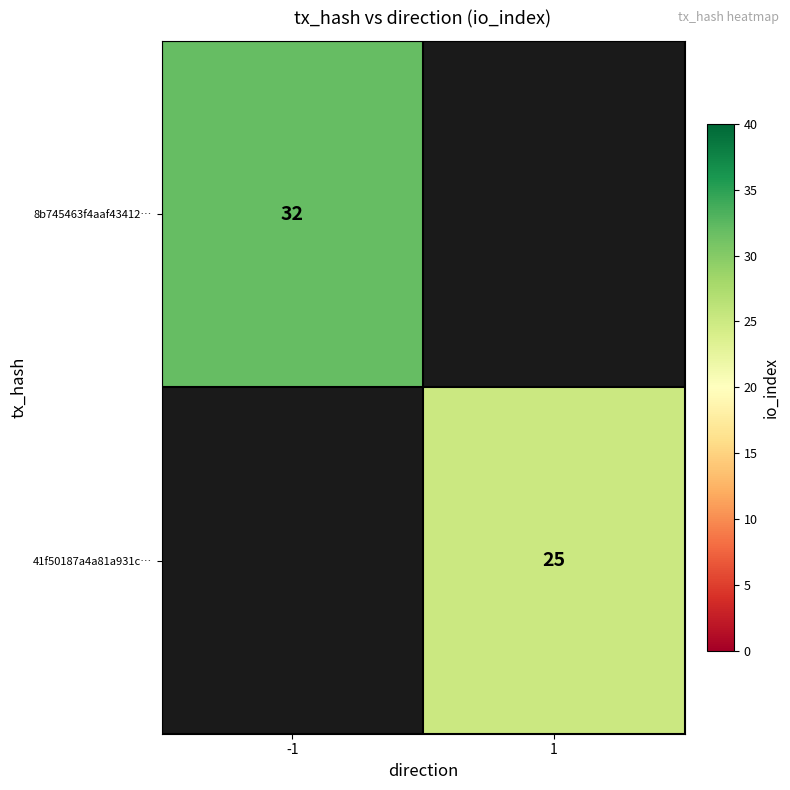

Is it true that 41f50187a4a81a931c… equals 25 at 1?

True